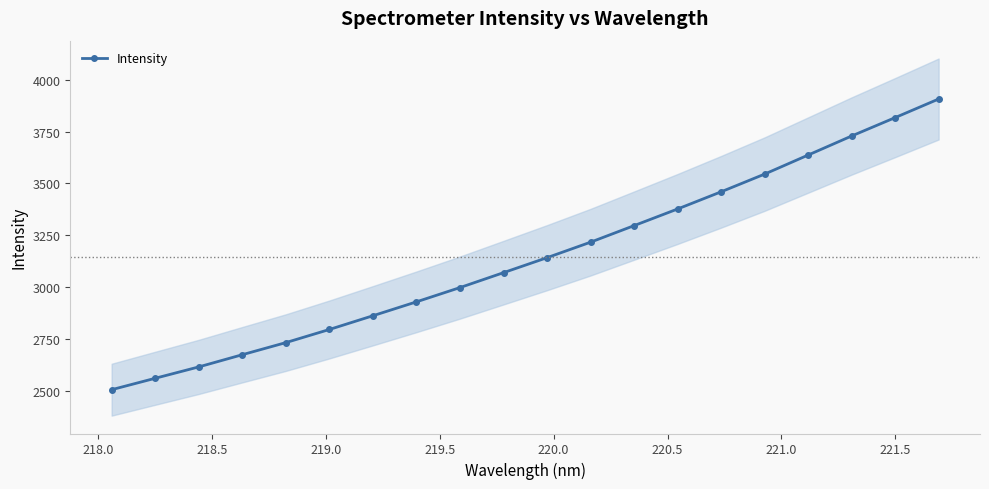

What is the average value?

3143.4